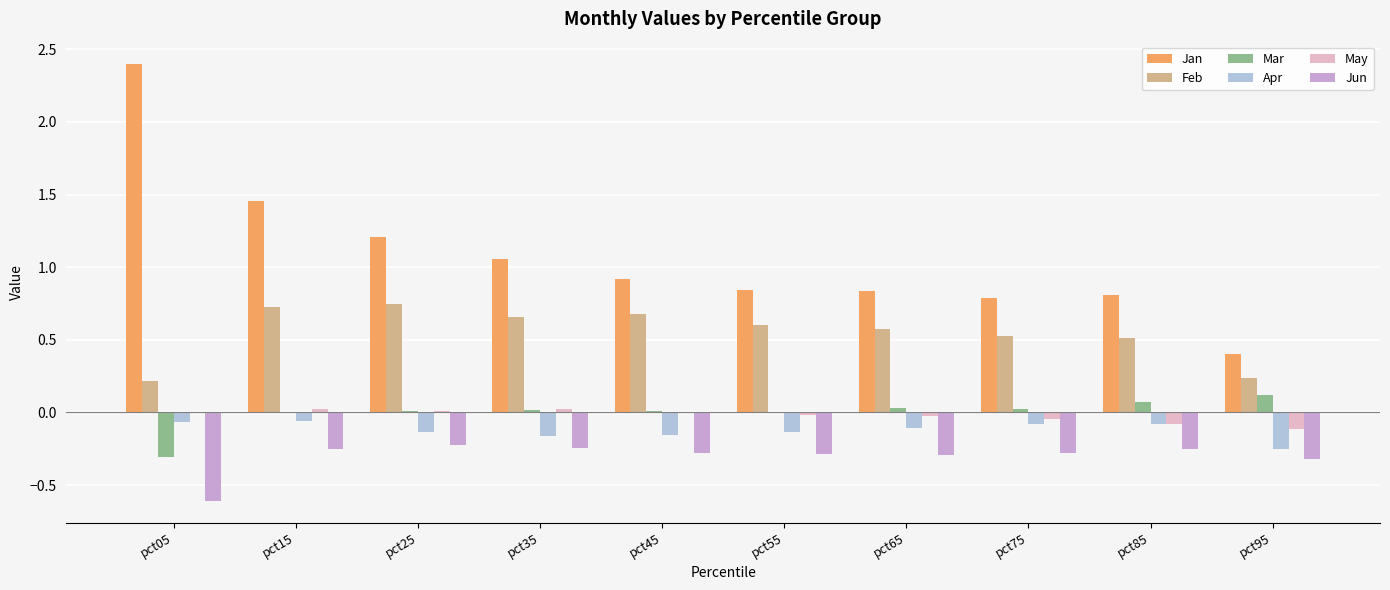

What is the maximum value shown in the chart?

2.4